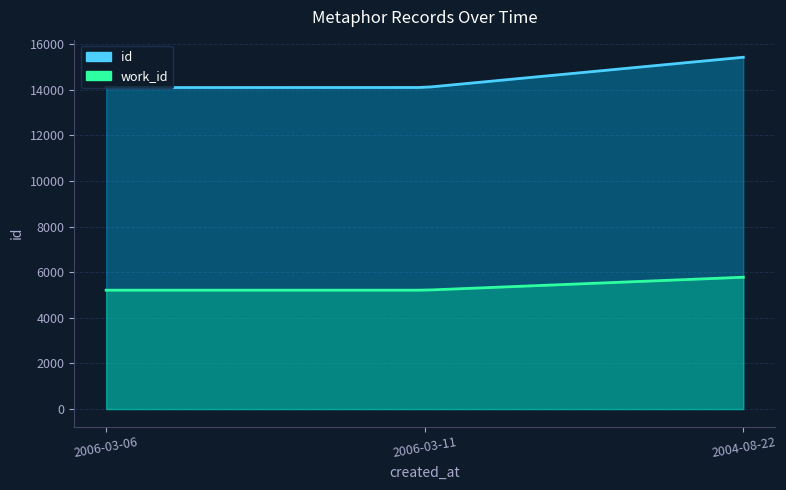

What is the approximate value of work_id at 2006-03-11?

5214